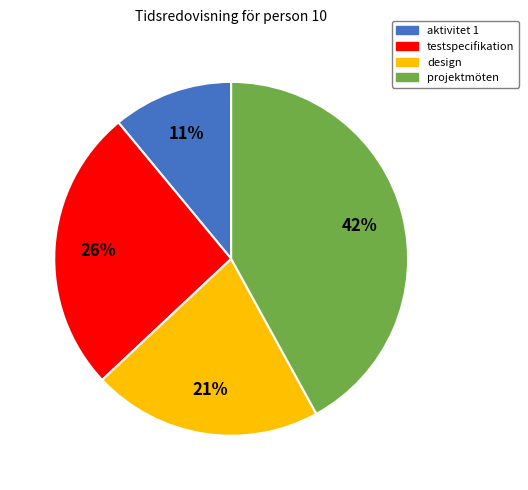

Is there any slice that represents more than half of the pie?

No